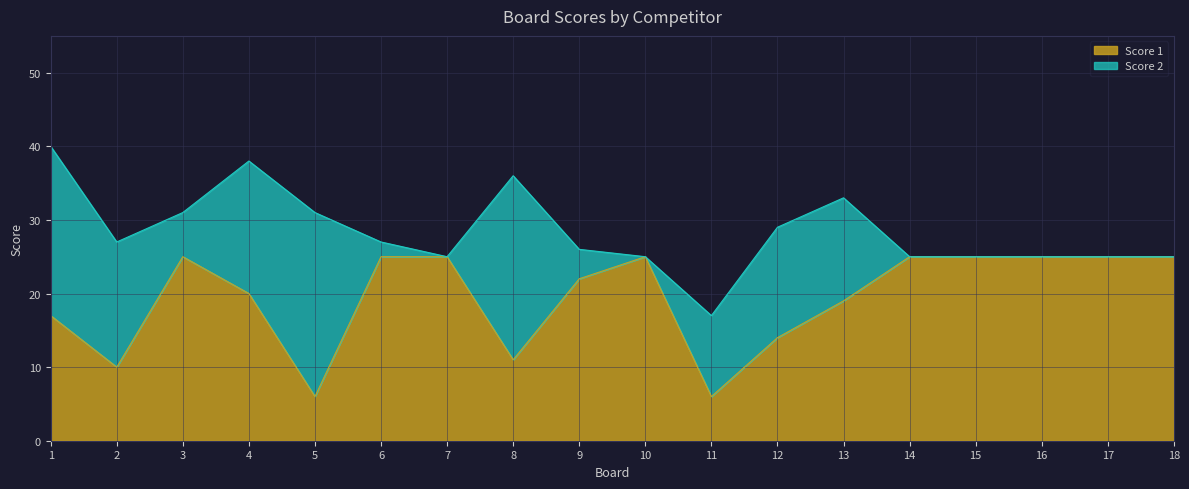

What is the difference between the maximum and minimum values in the Score 1 series?

19